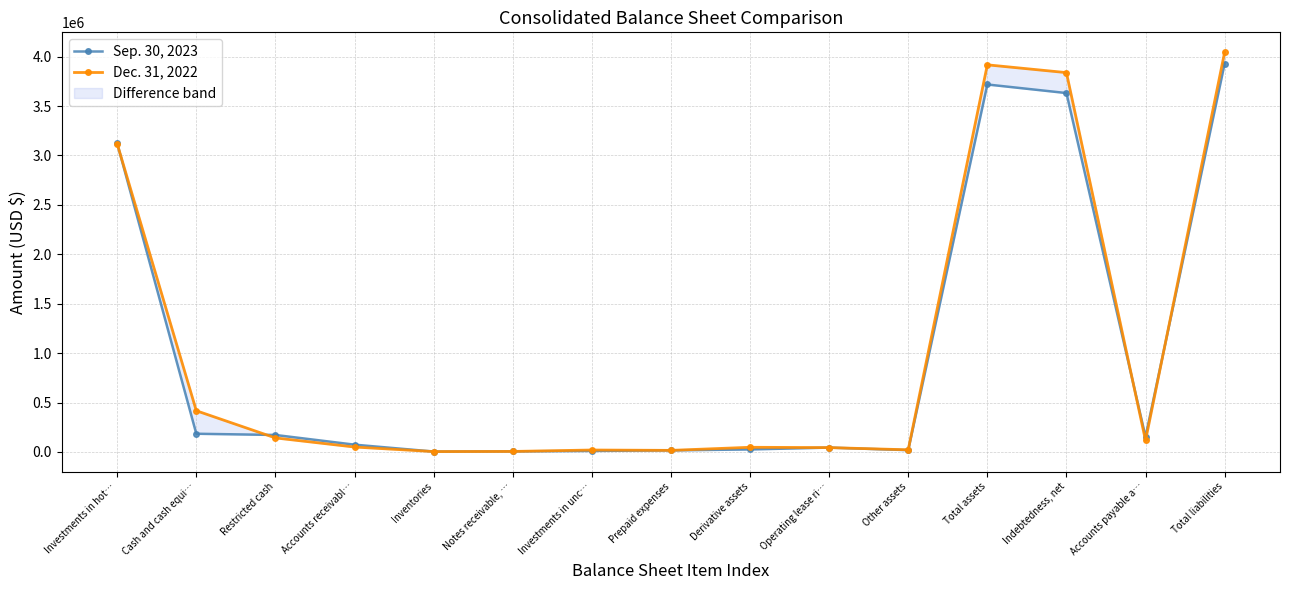

Reading right to left, extract all data points from this chart.

Sep. 30, 2023: Total liabilities=3929837	Accounts payable a…=153209	Indebtedness, net=3631719	Total assets=3718509	Other assets=18171	Operating lease ri…=44136	Derivative assets=25493	Prepaid expenses=15800	Investments in unc…=10379	Notes receivable, …=5934	Inventories=3945	Accounts receivabl…=73712	Restricted cash=171896	Cash and cash equi…=184181	Investments in hot…=3122833
Dec. 31, 2022: Total liabilities=4044168	Accounts payable a…=115970	Indebtedness, net=3838543	Total assets=3917377	Other assets=21653	Operating lease ri…=43921	Derivative assets=47182	Prepaid expenses=15981	Investments in unc…=19576	Notes receivable, …=5062	Inventories=3856	Accounts receivabl…=49809	Restricted cash=141962	Cash and cash equi…=417064	Investments in hot…=3118331